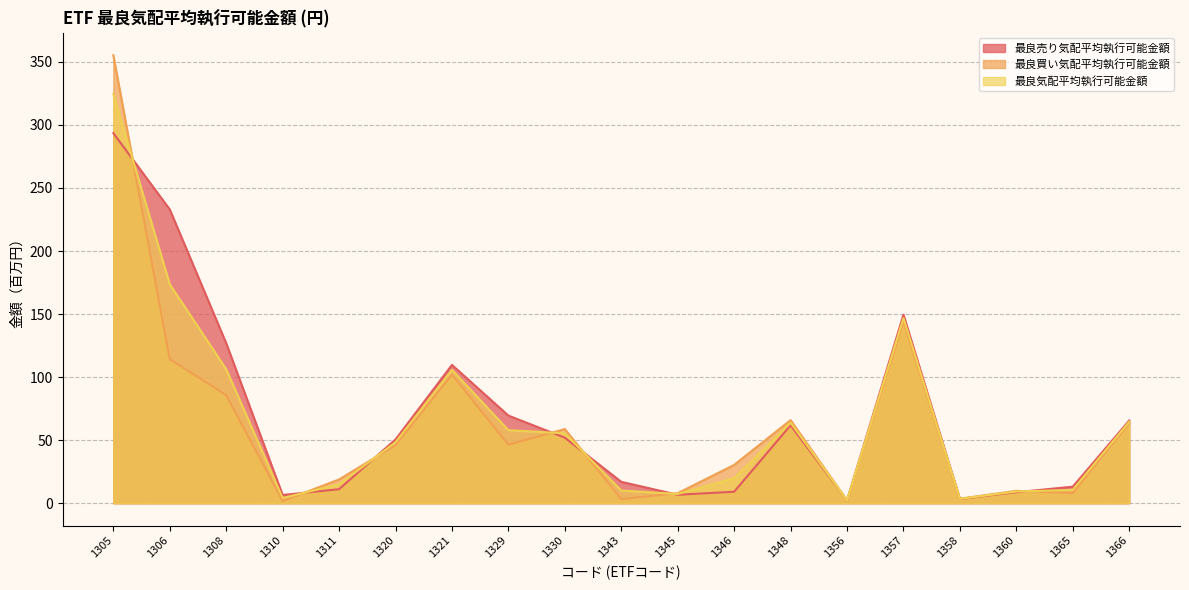

True or false: 最良気配平均執行可能金額 and 最良売り気配平均執行可能金額 intersect in this chart.

True